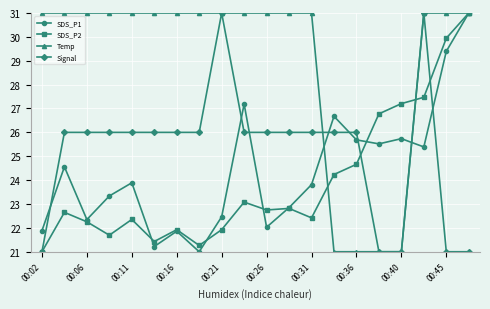

Which series has the largest total across all categories?

Temp